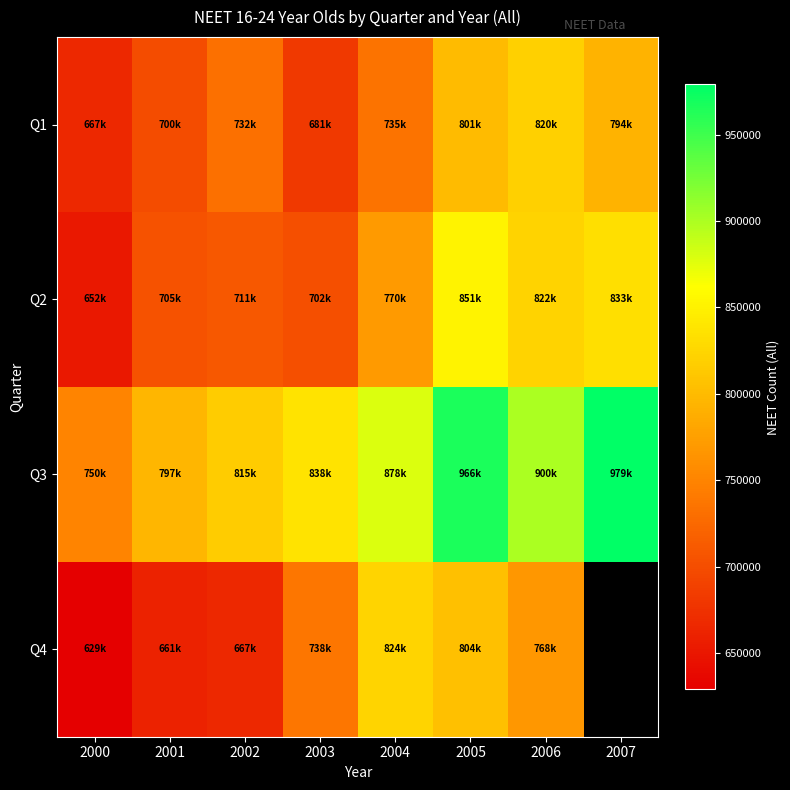

Where does the Q4 series first go above 768000?

2004